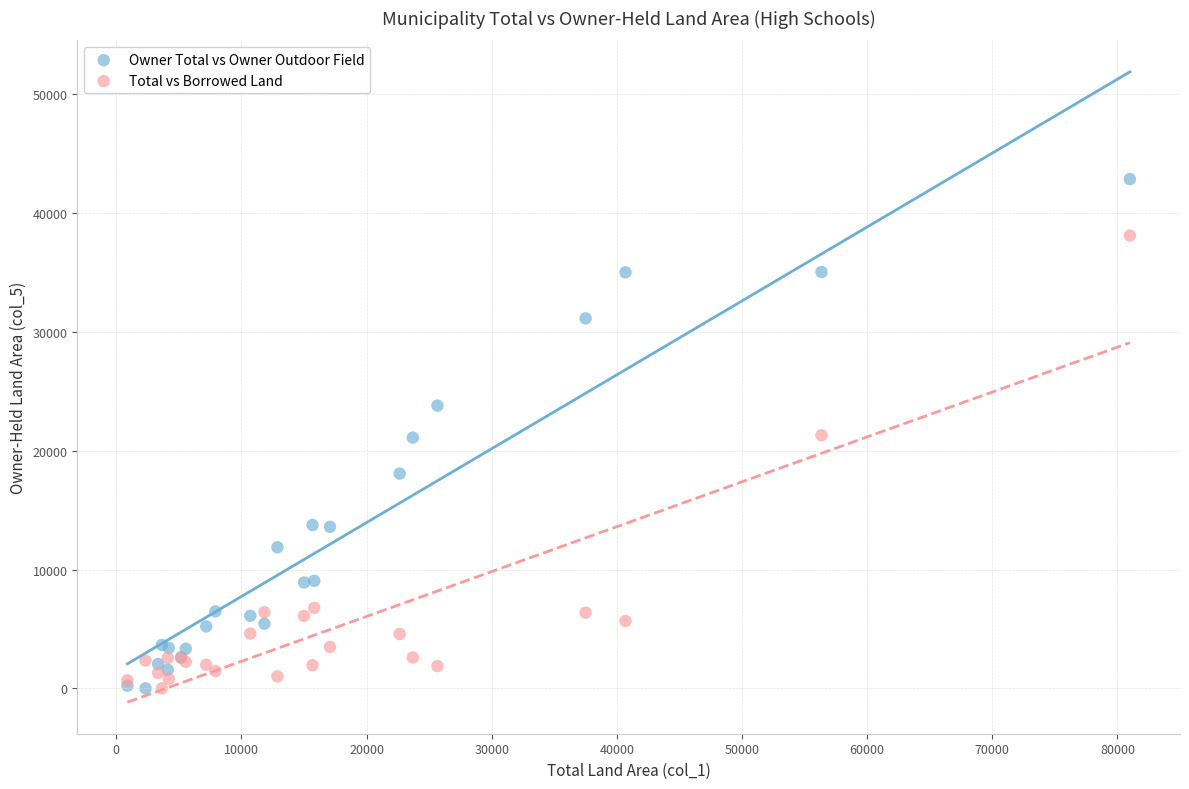

Which series has the widest spread of Y values?

Owner Total vs Owner Outdoor Field